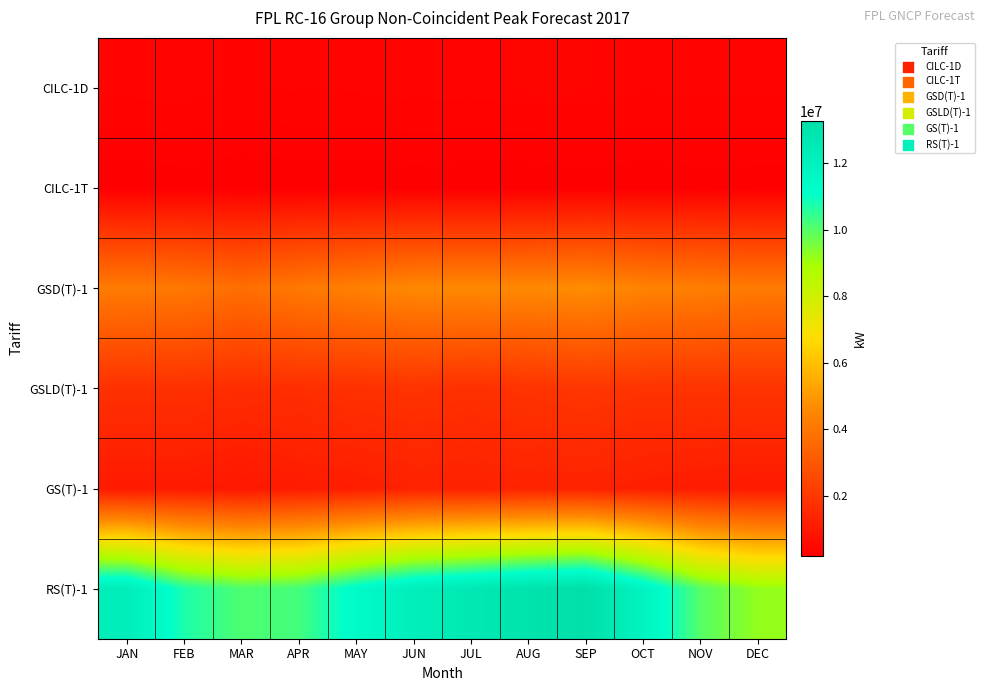

Between JAN and MAR, which series saw the biggest shift?

RS(T)-1